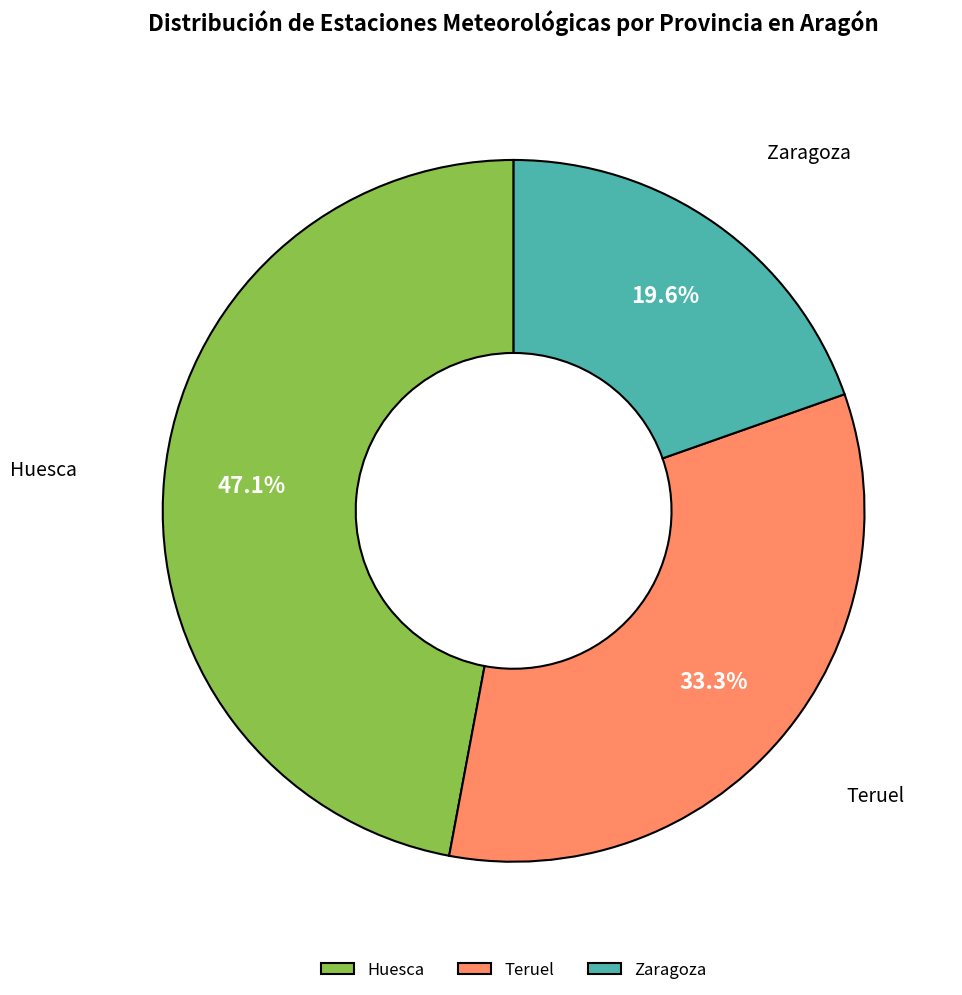

The Teruel slice represents 33% of the pie. True or false?

True